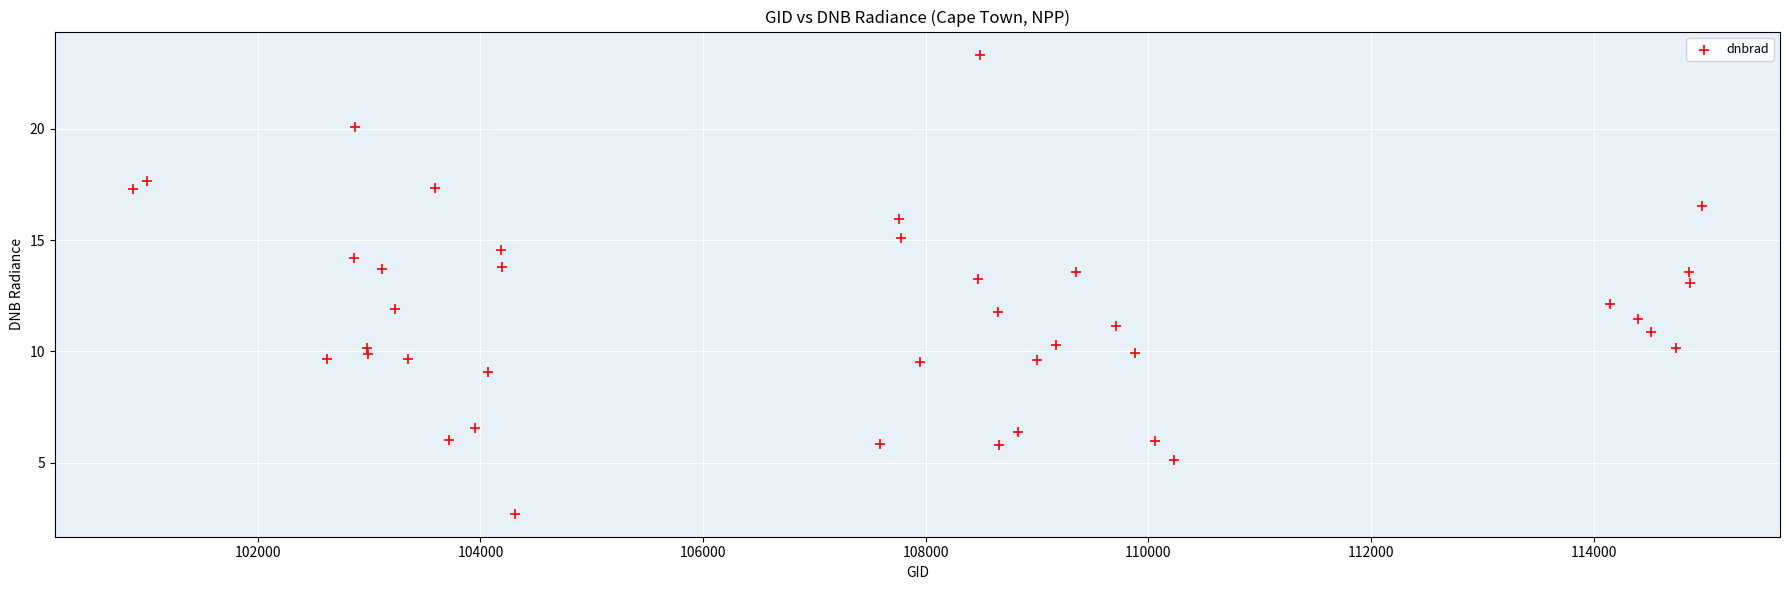

What is the range of Y values (max minus min)?

20.6